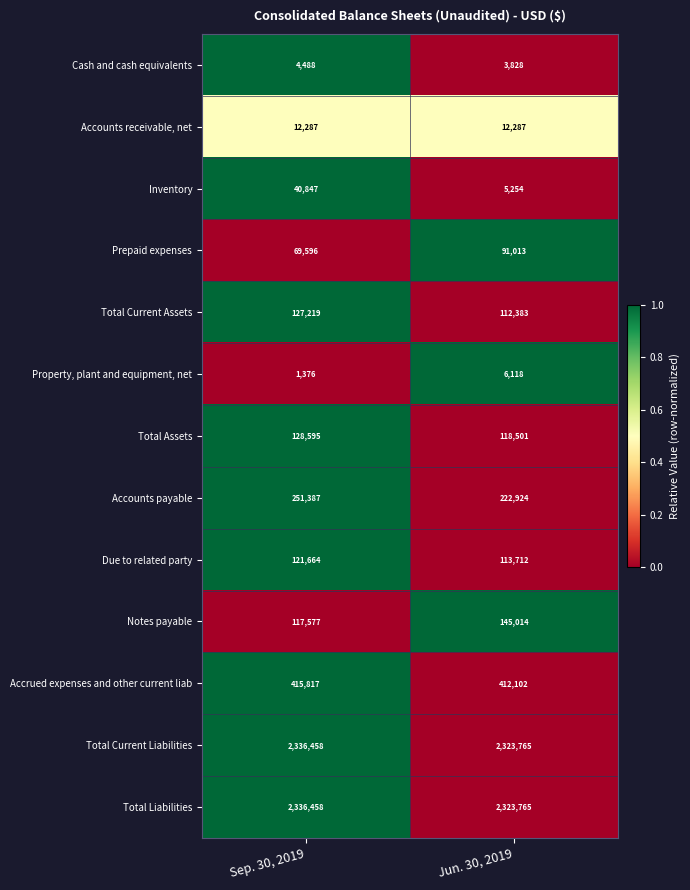

Reading left to right, what are all the values shown in this chart?

Cash and cash equivalents: Sep. 30, 2019=4488	Jun. 30, 2019=3828
Accounts receivable, net: Sep. 30, 2019=12287	Jun. 30, 2019=12287
Inventory: Sep. 30, 2019=40847	Jun. 30, 2019=5254
Prepaid expenses: Sep. 30, 2019=69596	Jun. 30, 2019=91013
Total Current Assets: Sep. 30, 2019=127219	Jun. 30, 2019=112383
Property, plant and equipment, net: Sep. 30, 2019=1376	Jun. 30, 2019=6118
Total Assets: Sep. 30, 2019=128595	Jun. 30, 2019=118501
Accounts payable: Sep. 30, 2019=251387	Jun. 30, 2019=222924
Due to related party: Sep. 30, 2019=121664	Jun. 30, 2019=113712
Notes payable: Sep. 30, 2019=117577	Jun. 30, 2019=145014
Accrued expenses and other current liab: Sep. 30, 2019=415817	Jun. 30, 2019=412102
Total Current Liabilities: Sep. 30, 2019=2336458	Jun. 30, 2019=2323765
Total Liabilities: Sep. 30, 2019=2336458	Jun. 30, 2019=2323765